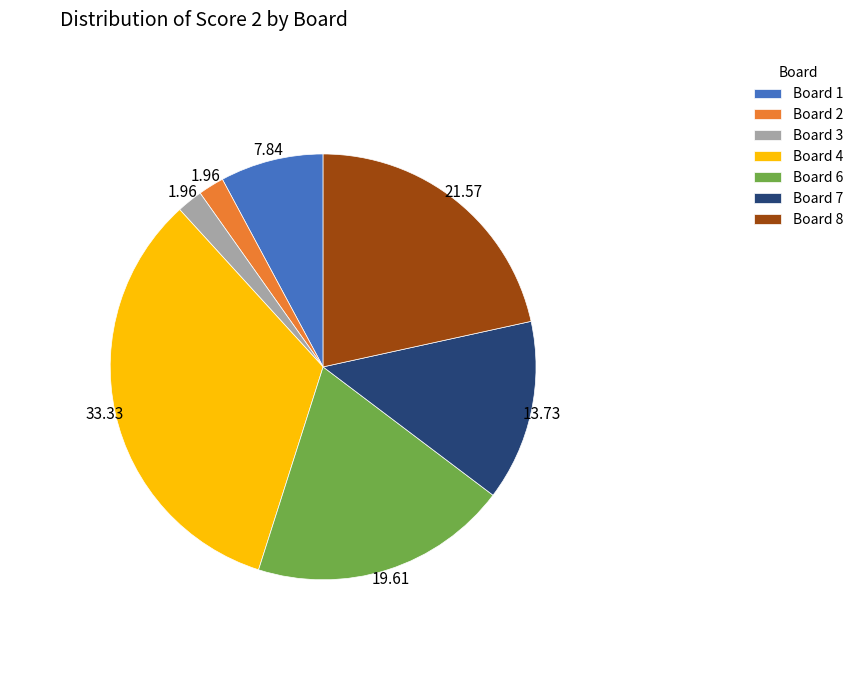

Approximately how many times larger is the value at Board 6 compared to Board 8?

0.9